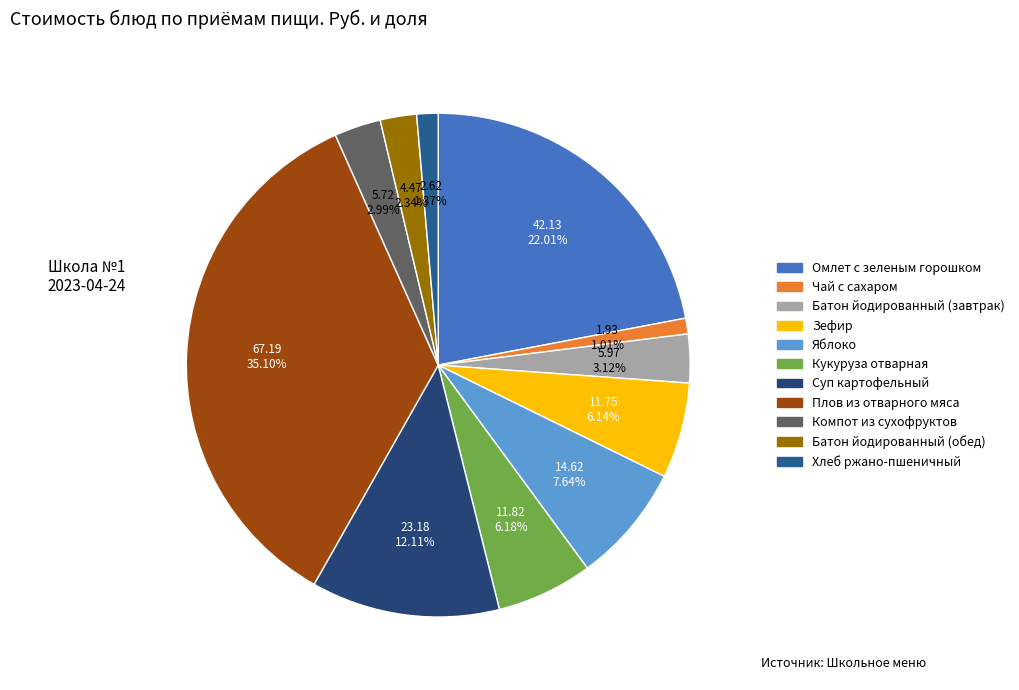

What is the ratio of the value at Компот из сухофруктов to the value at Яблоко?

0.4